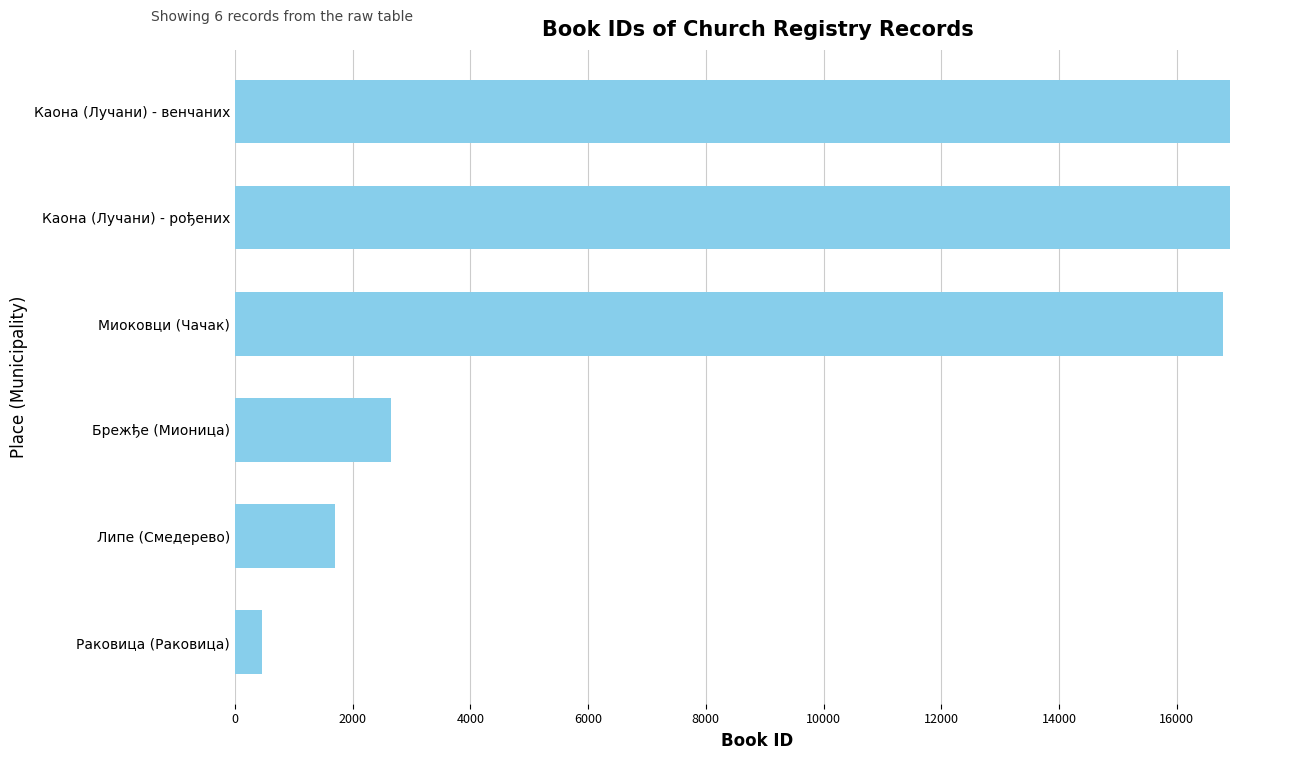

Count the number of categories in the chart.

6